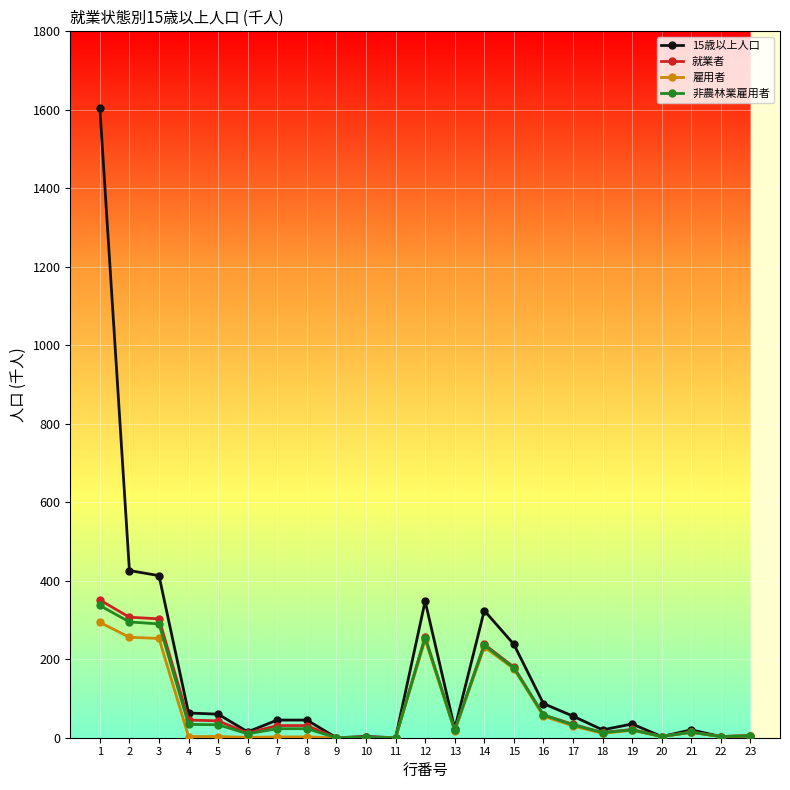

What is the value of the 就業者 point at the 4th from the left?

45